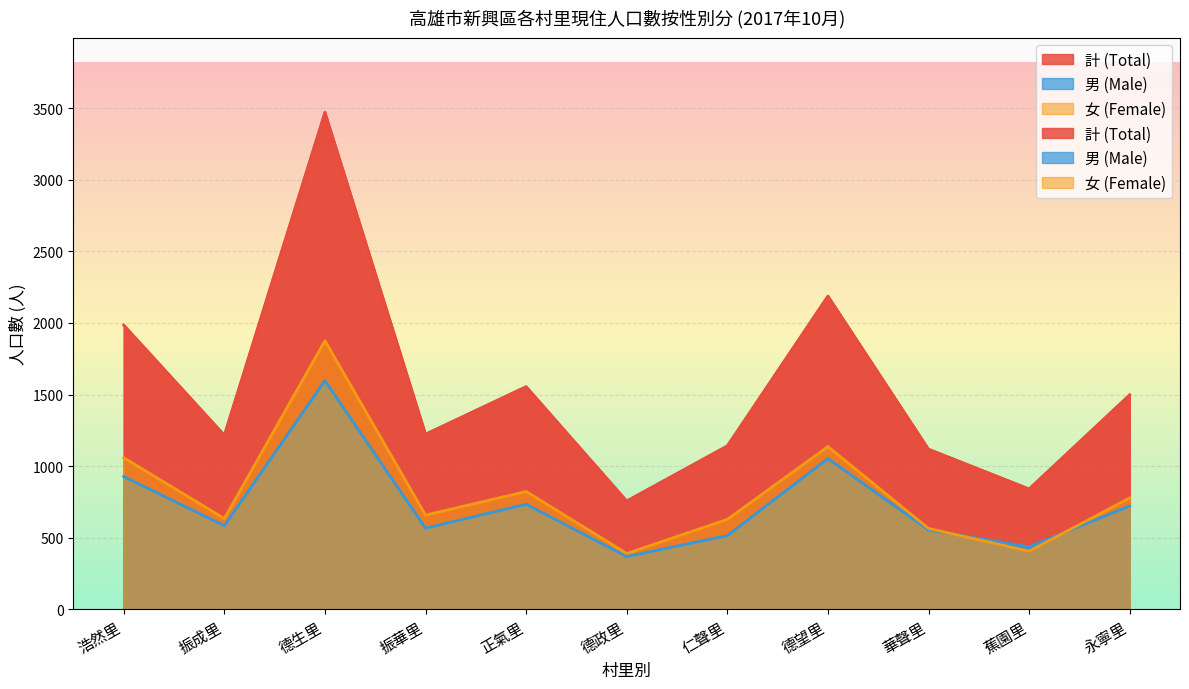

Rank the series by their maximum value, from highest to lowest.

計 (Total), 女 (Female), 男 (Male)